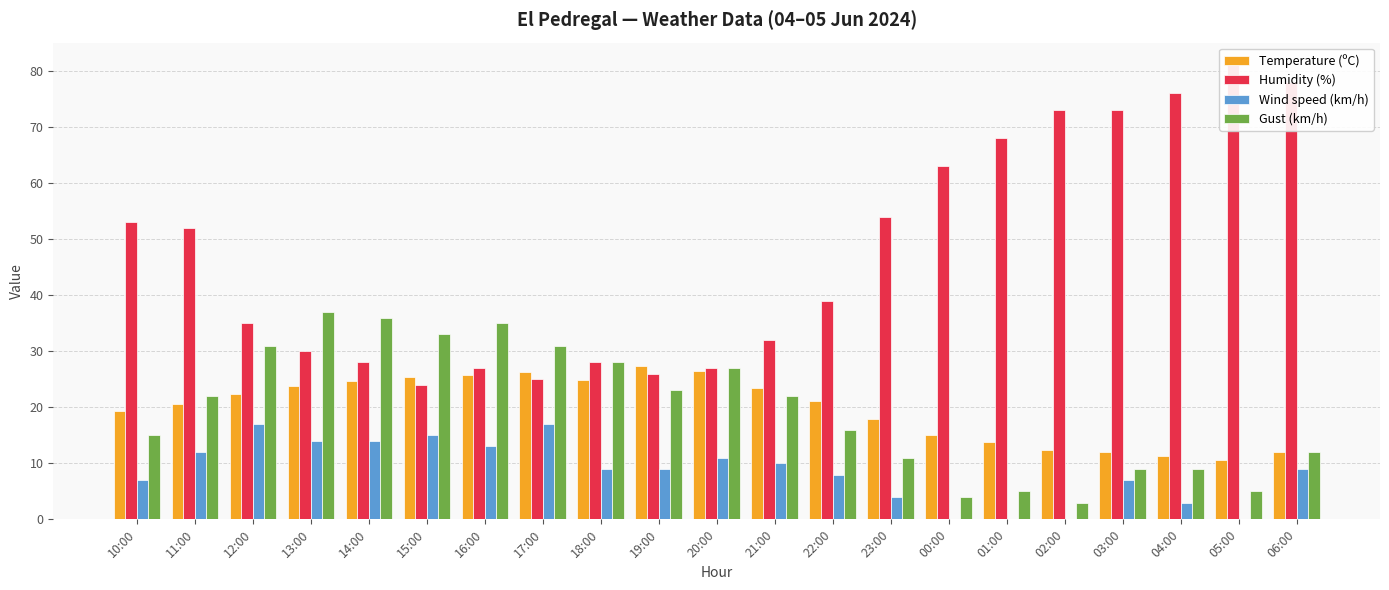

At how many categories does at least one series exceed 20?

21